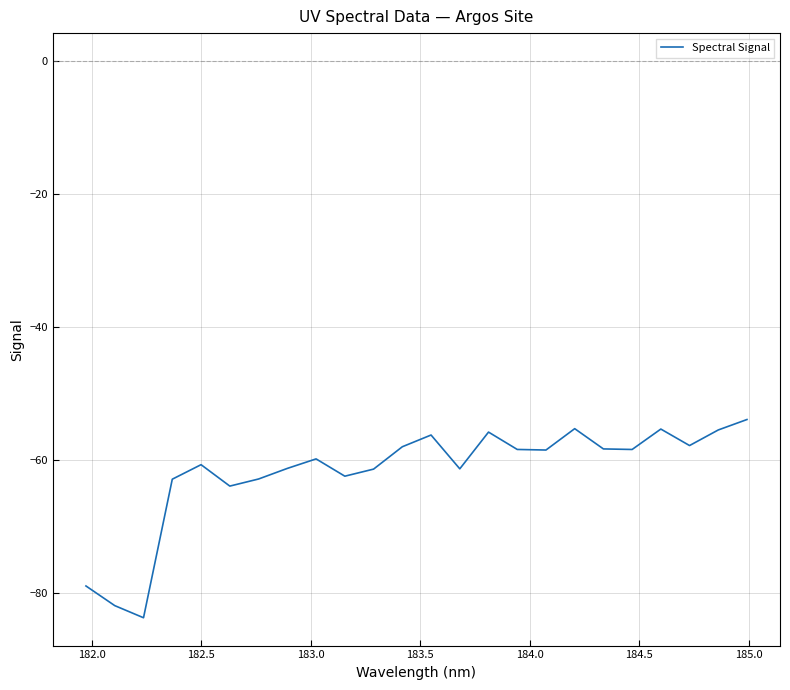

What is the maximum value shown in the chart?

-53.9